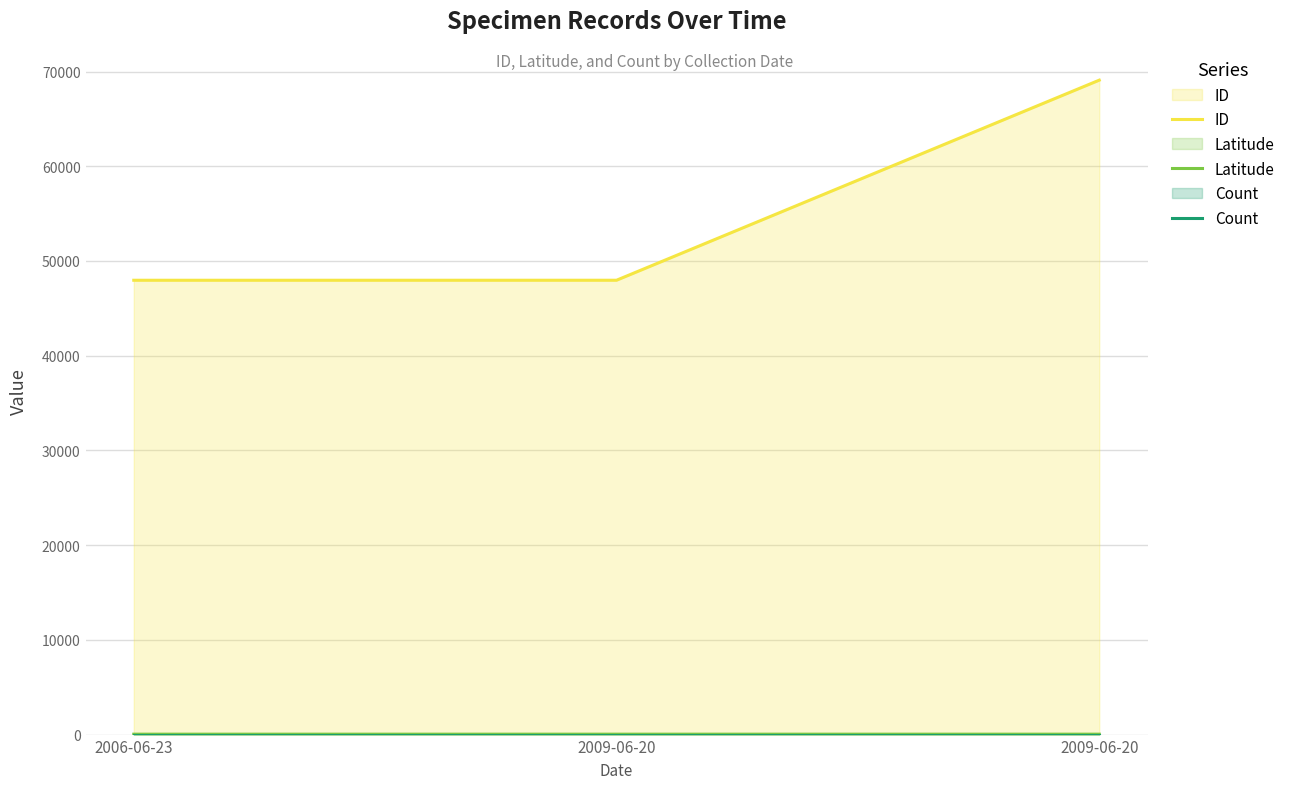

Count the number of categories in the chart.

3